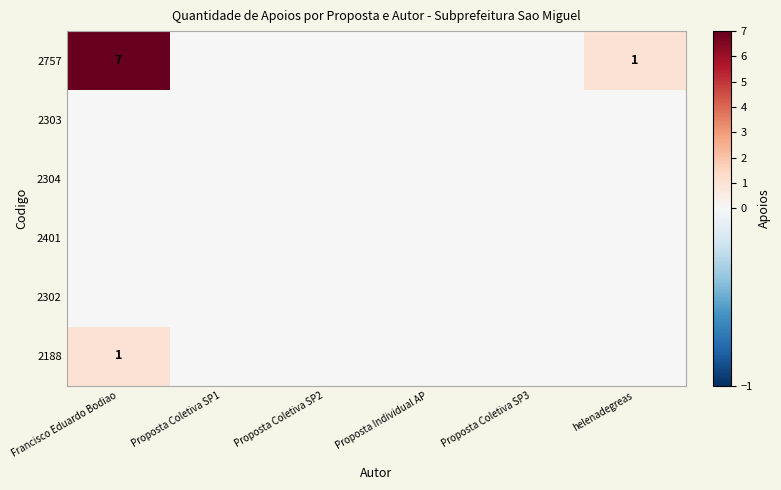

Is it true that 2304 equals 0 at helenadegreas?

True